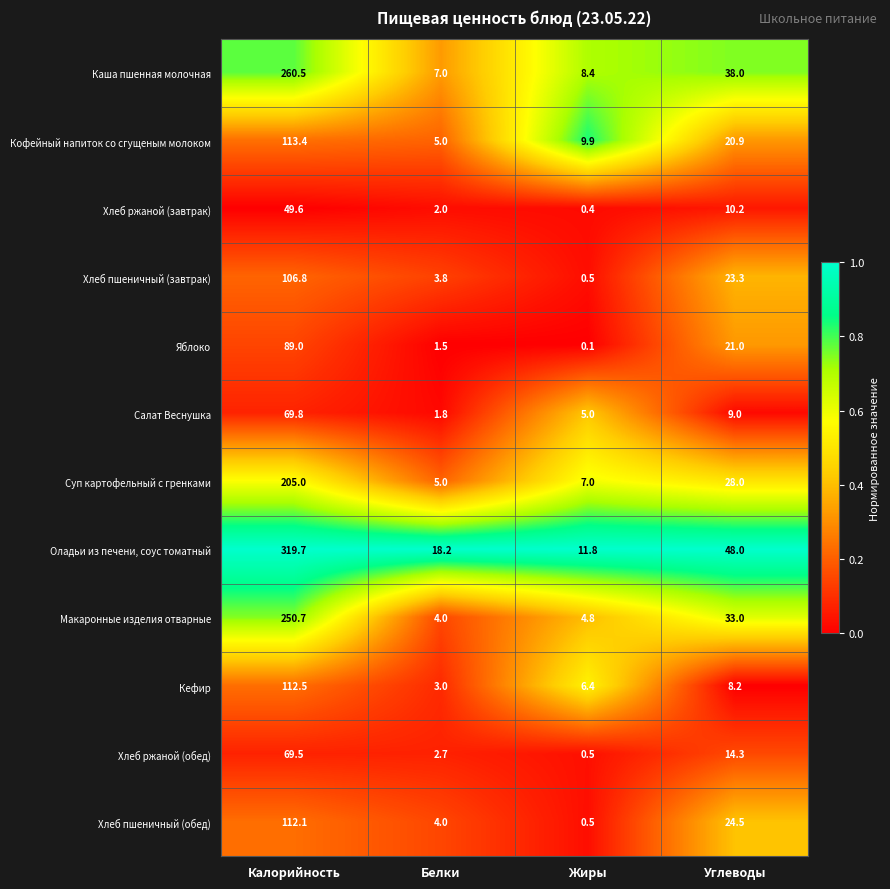

What is the spread (max minus min) of values at Жиры?

11.7